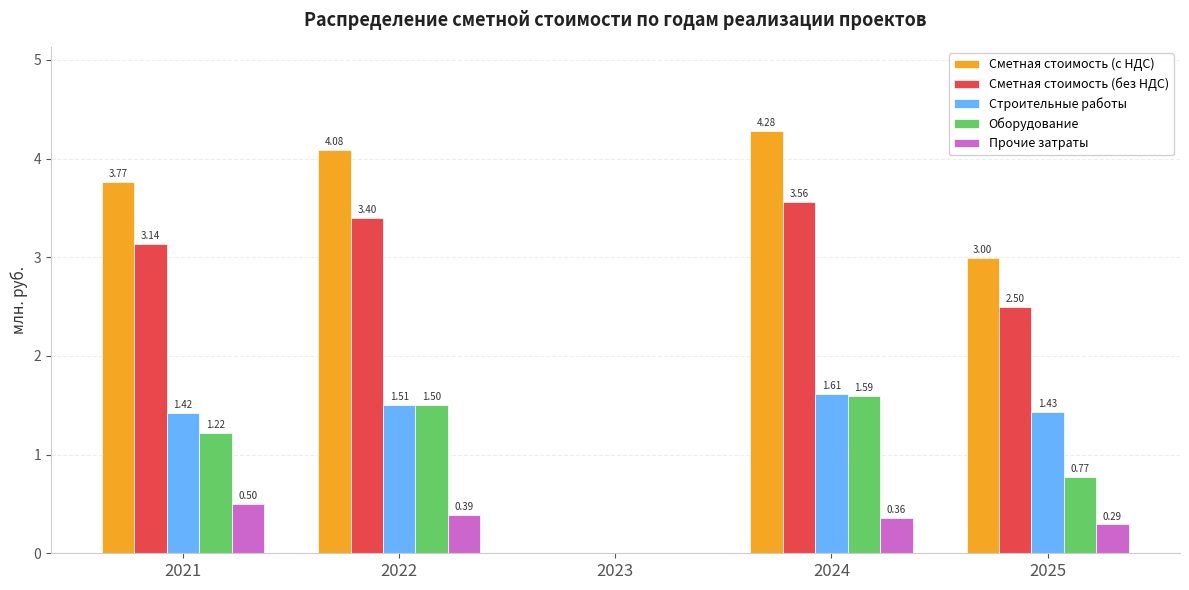

How many data points in Сметная стоимость (с НДС) are above 3?

3